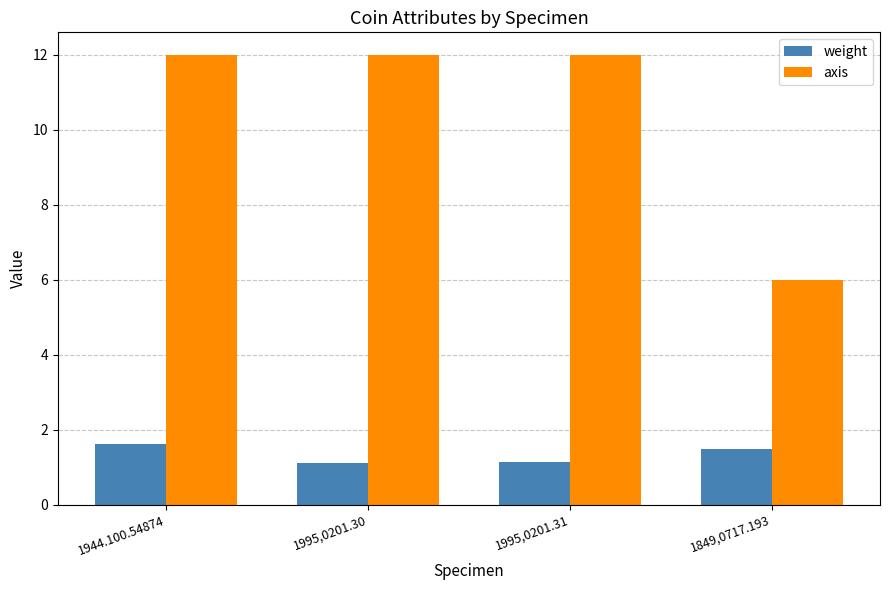

Is the value of weight at 1995,0201.30 greater than the value of axis at 1944.100.54874?

No